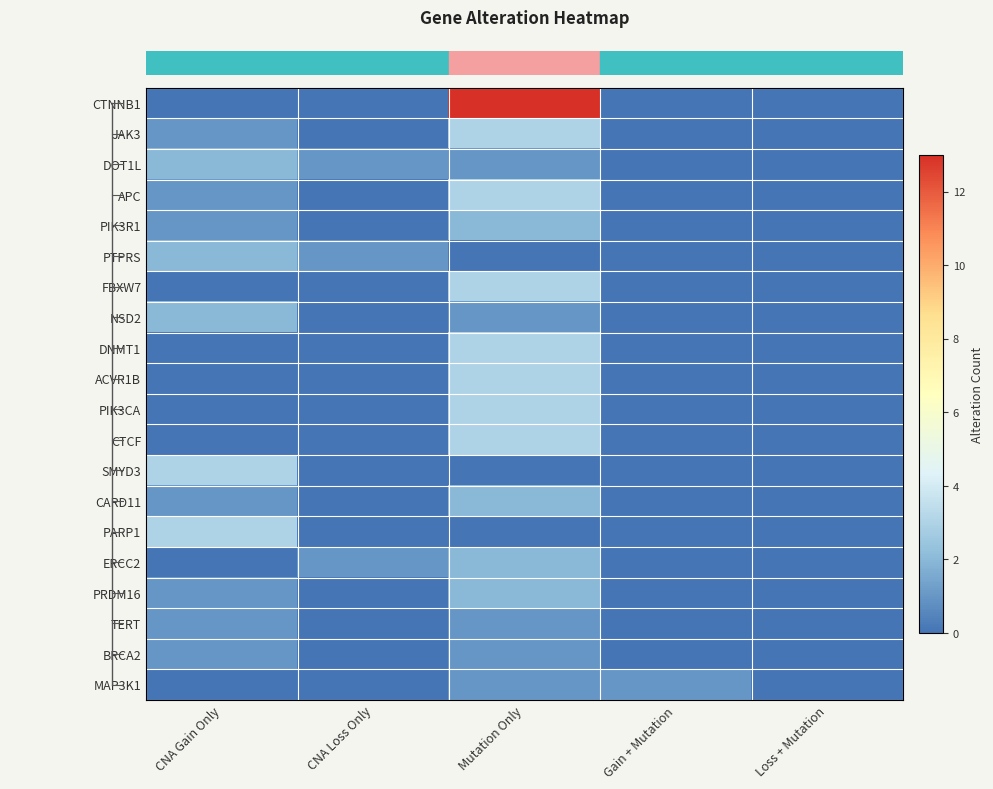

At how many categories does at least one series exceed 3?

1